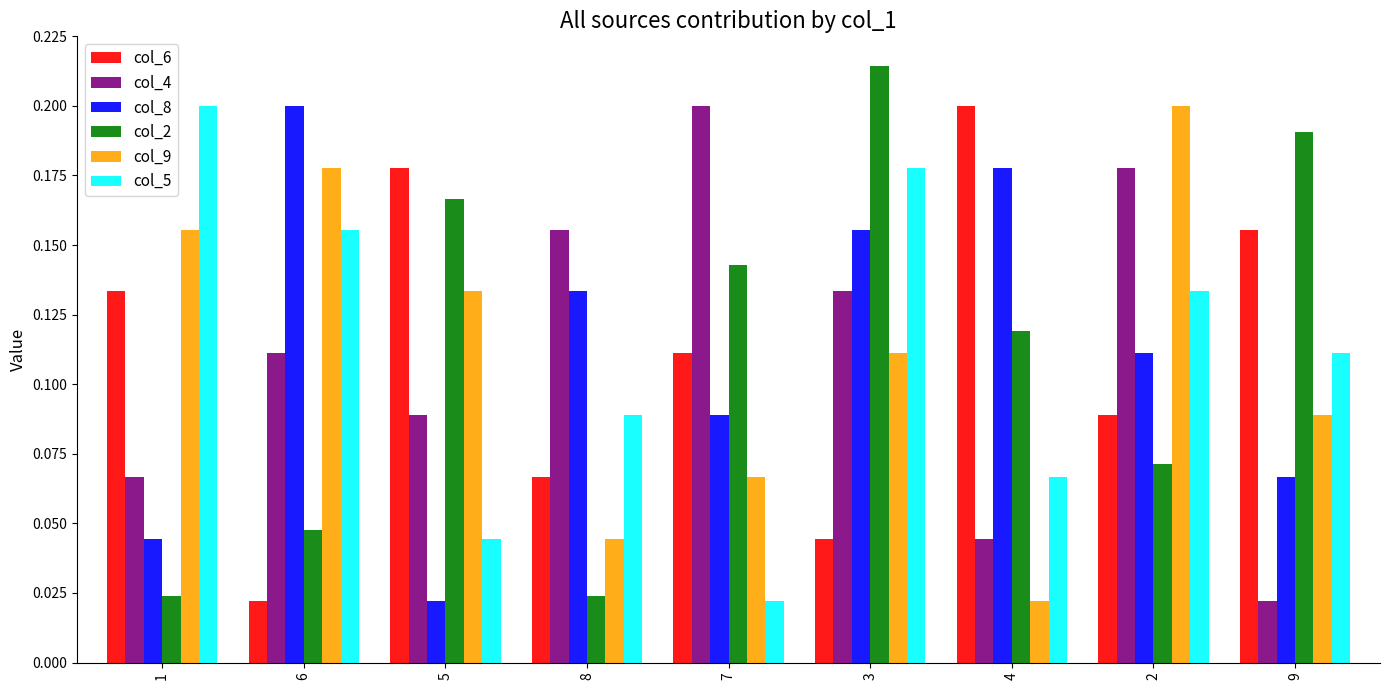

Which category has the highest value in the col_8 series?

6